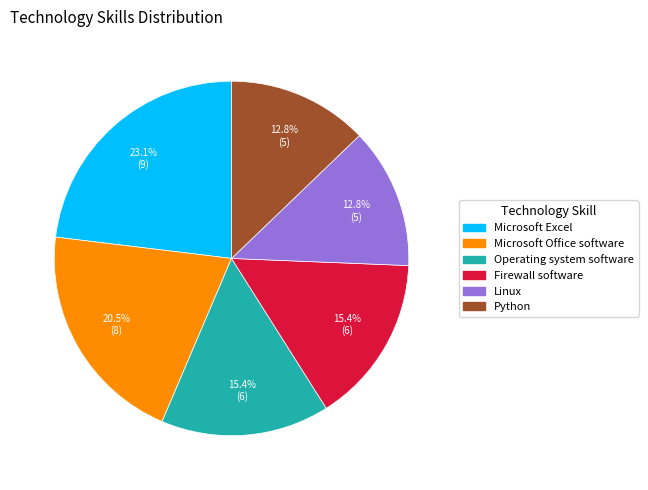

Which has a higher value, Firewall software or Microsoft Excel?

Microsoft Excel